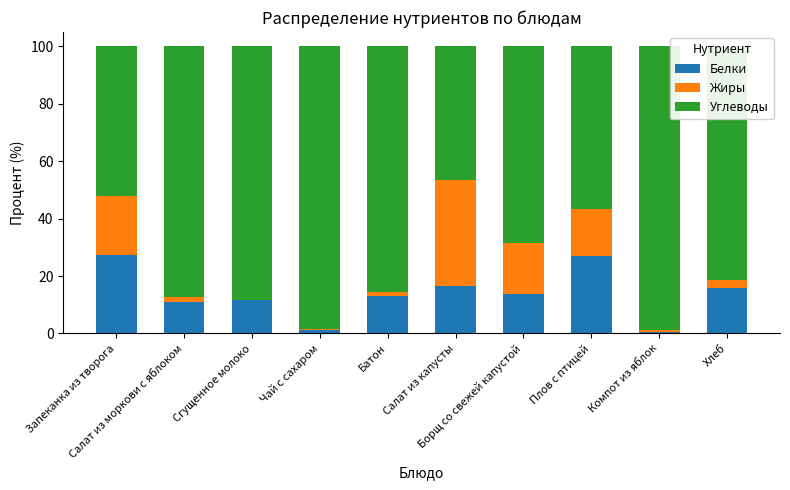

What is the highest value of the Белки series?

27.2